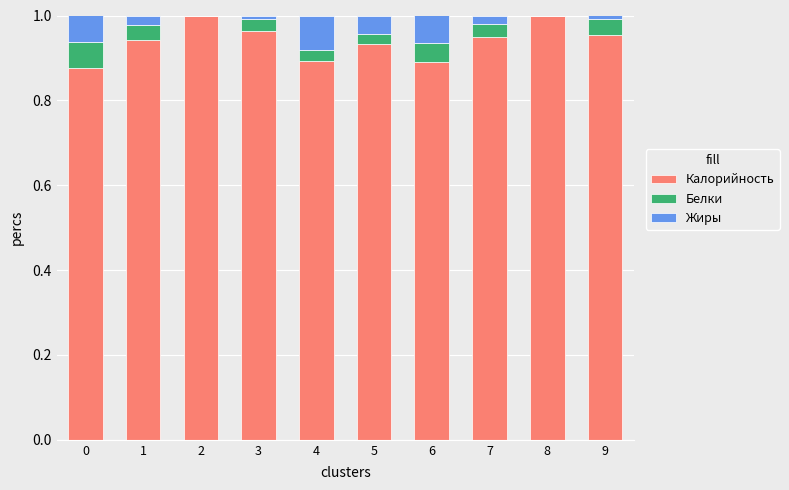

The Калорийность series shows 0.9 at 5. True or false?

True